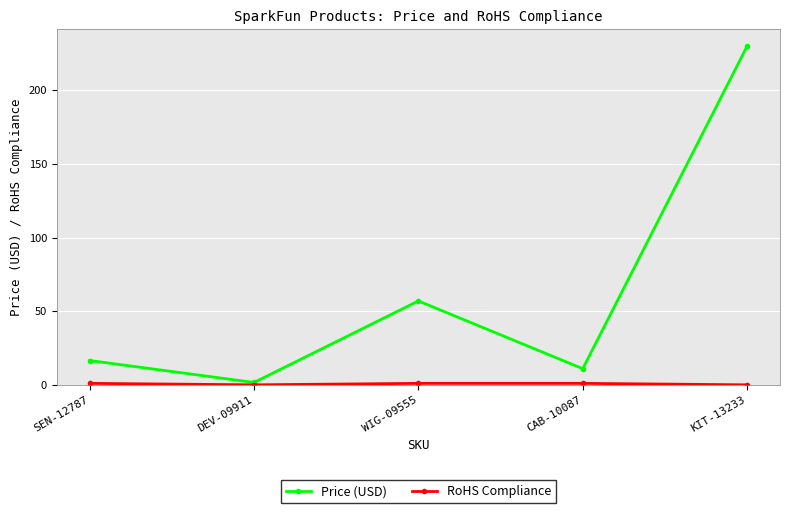

What is the label of the 4th point from the right?

DEV-09911